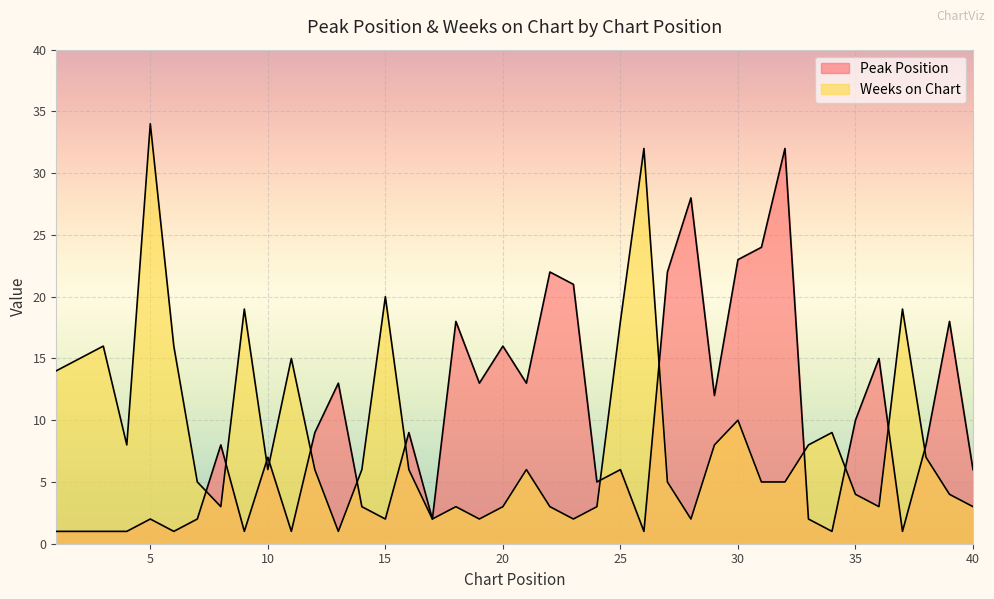

List the series in order of their overall mean, lowest first.

Weeks on Chart, Peak Position